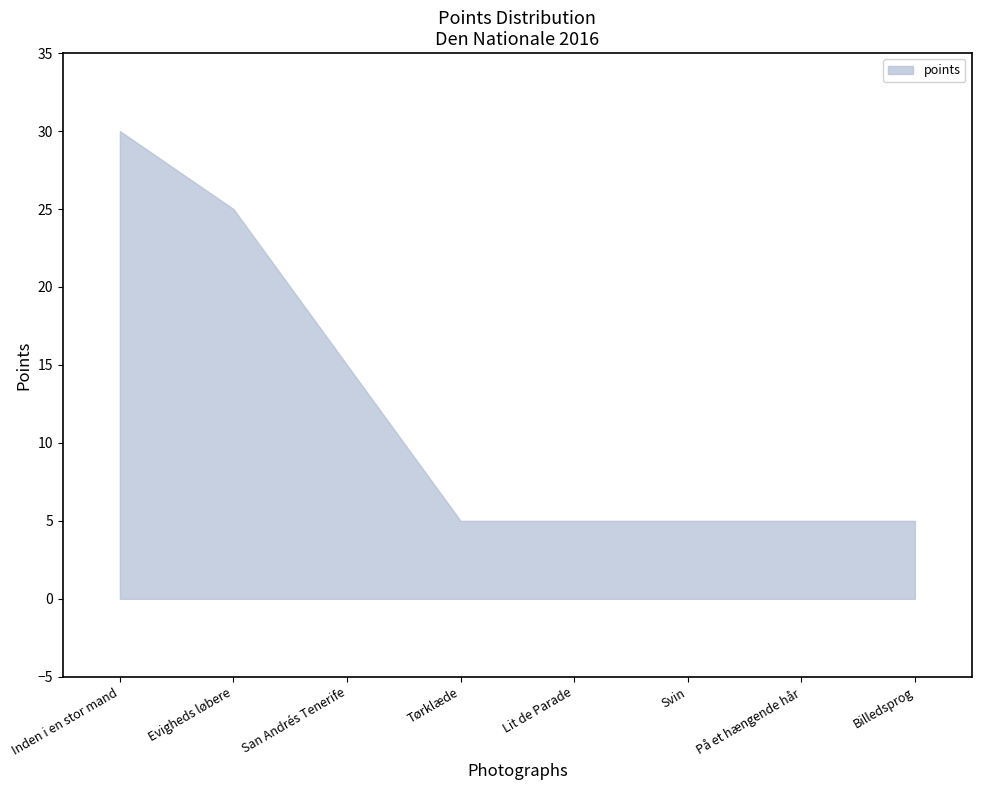

The value at Inden i en stor mand is 10. True or false?

False